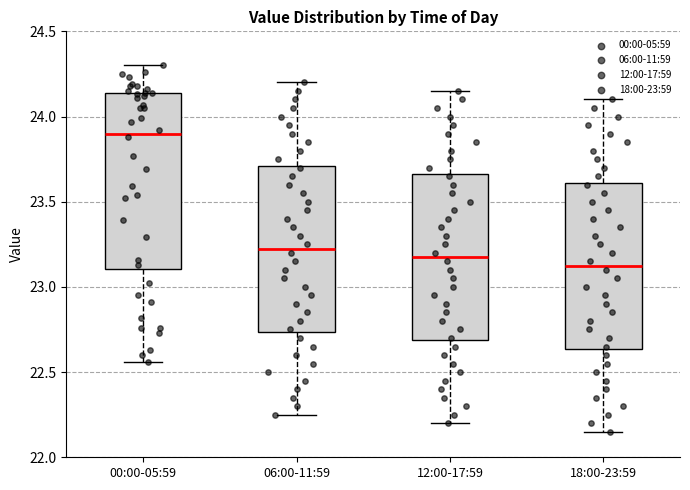

Which box's median line is the highest?

00:00-05:59